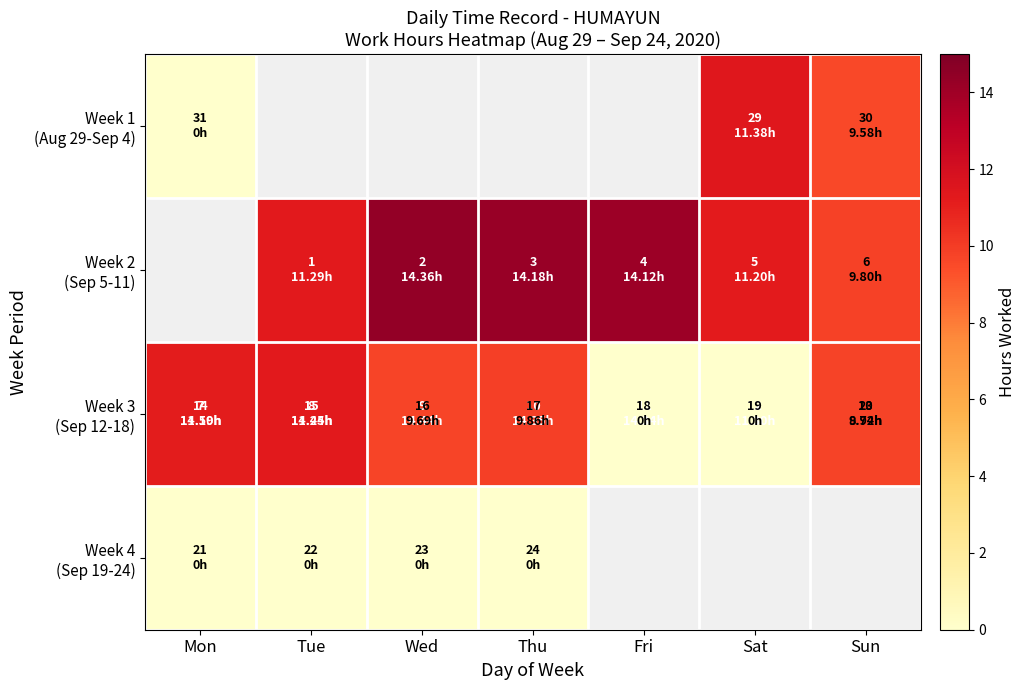

Which category has the highest value across all series?

Wed